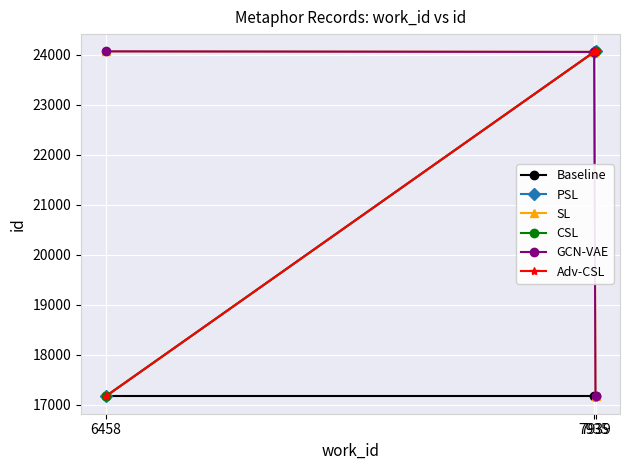

What is the sum of the CSL values at 7939 and 6458?

41232